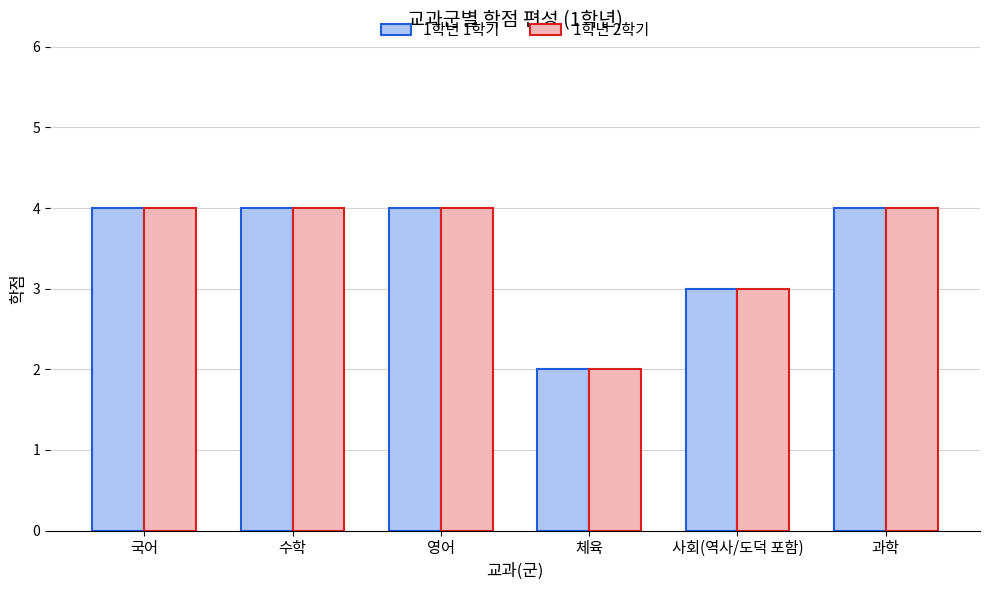

What is the average value of the 1학년 1학기 series?

4